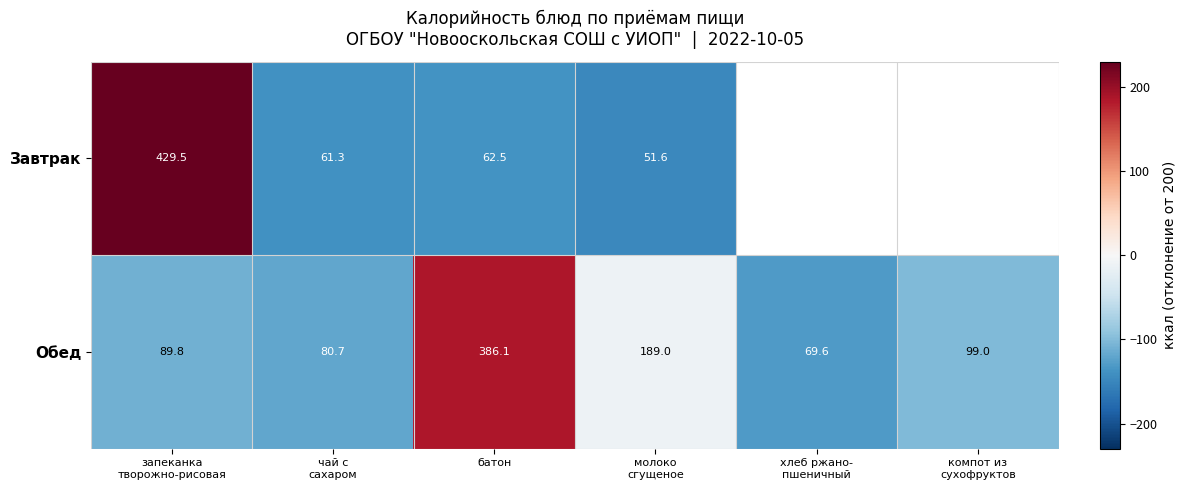

How many negative values does the Завтрак series have?

3